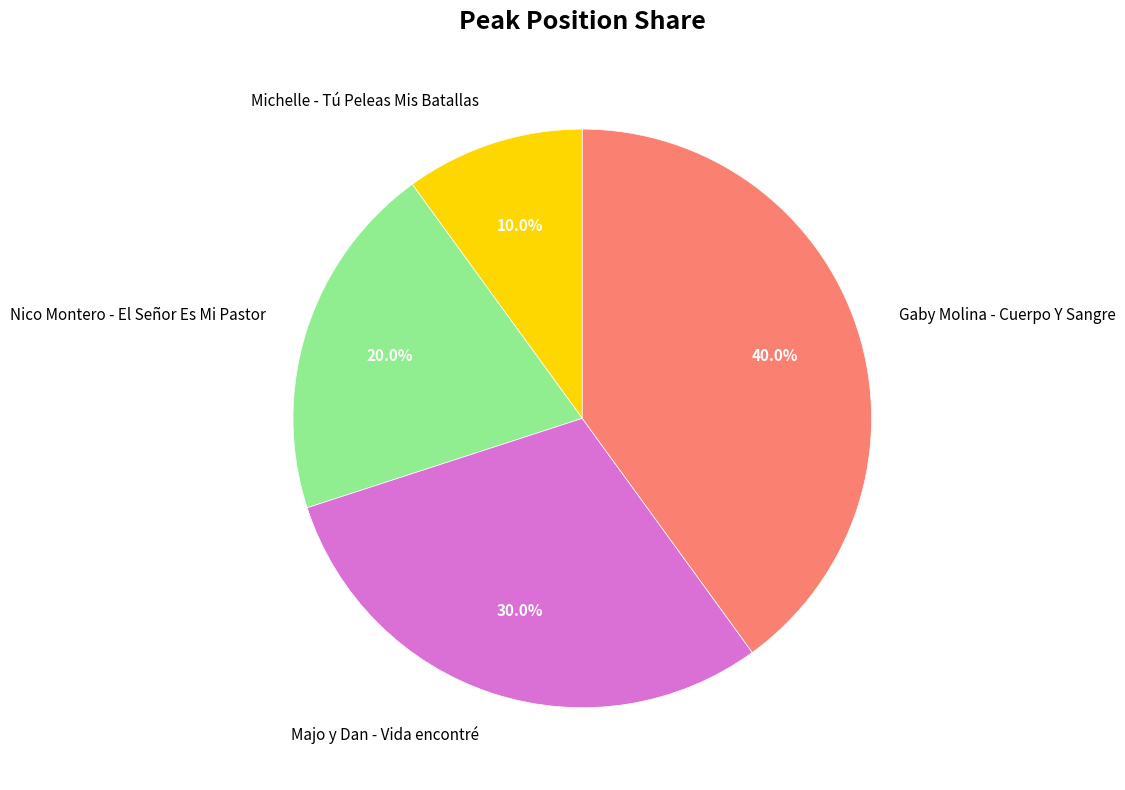

What portion of the pie excludes Michelle - Tú Peleas Mis Batallas?

90.0%